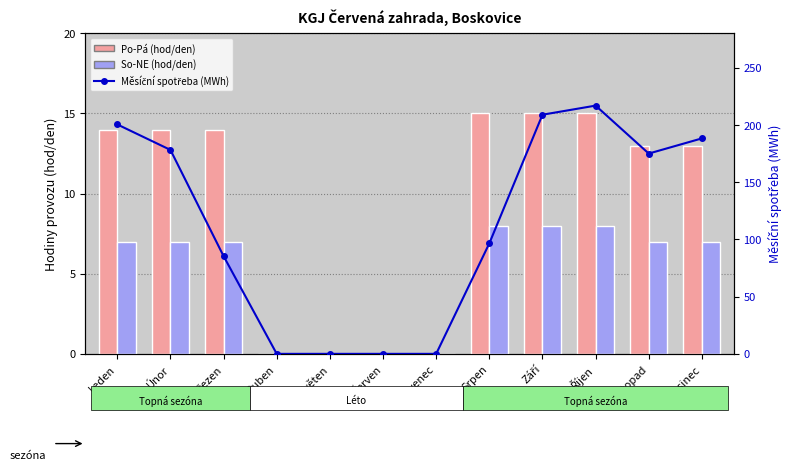

Which series has the largest total across all categories?

Měsíční spotřeba (MWh)